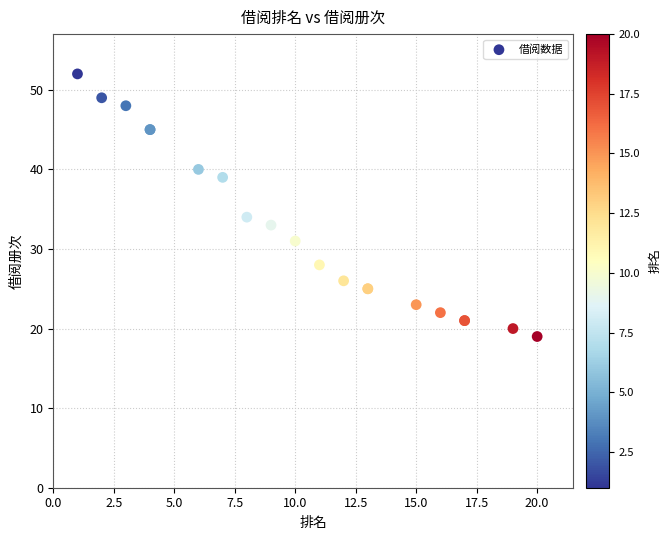

What Y value in the scatter plot is closest to 35?

34